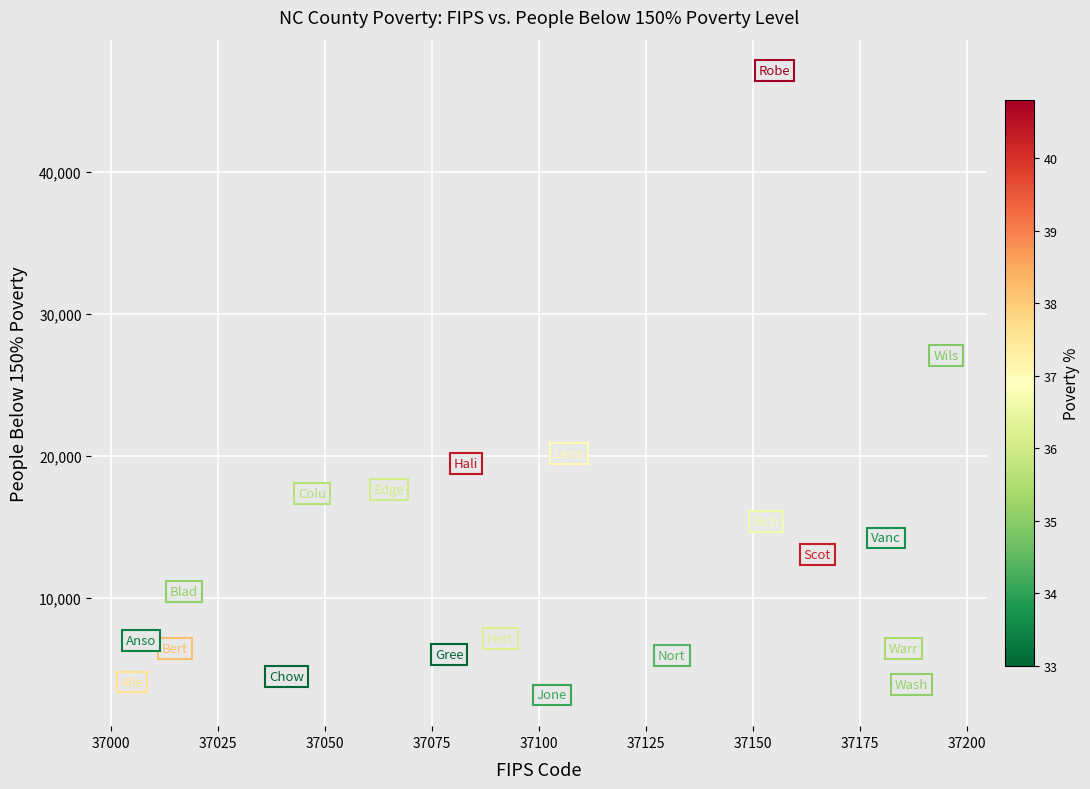

What is the range of X values (max minus min)?

190